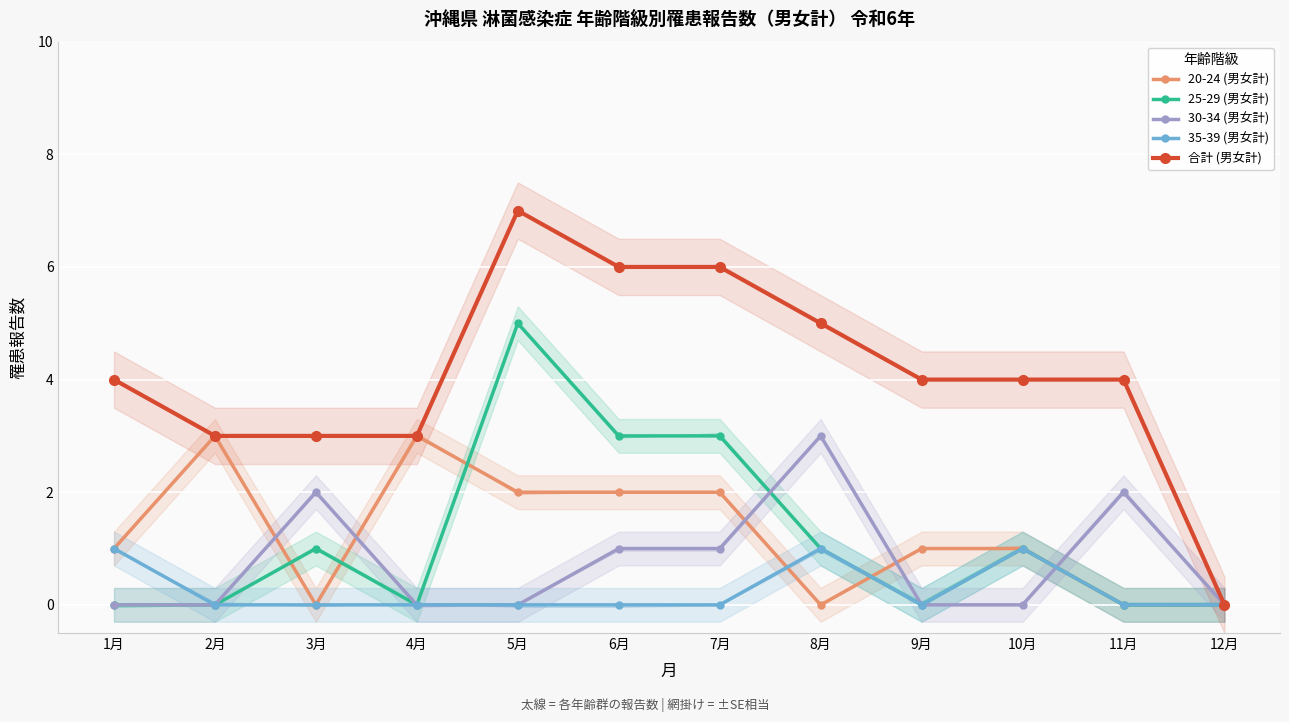

How many series are shown in this chart?

5